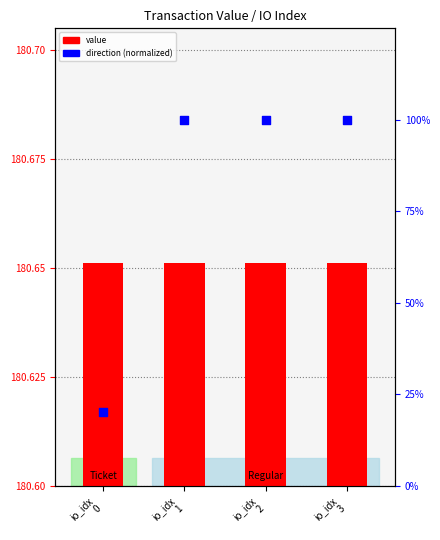

Which series has the largest total across all categories?

value